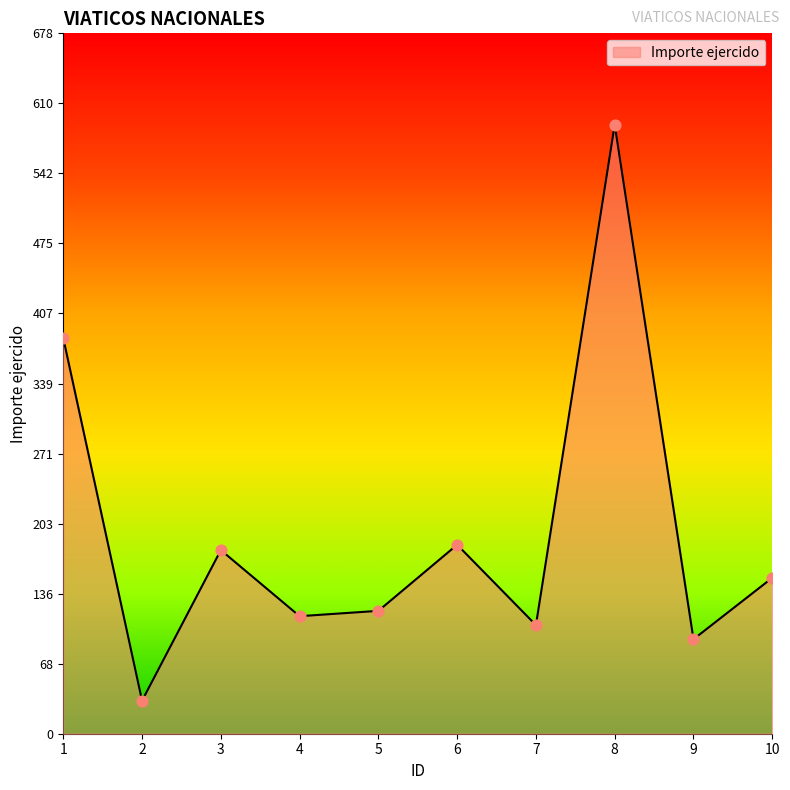

Between 9 and 8, which is larger?

8